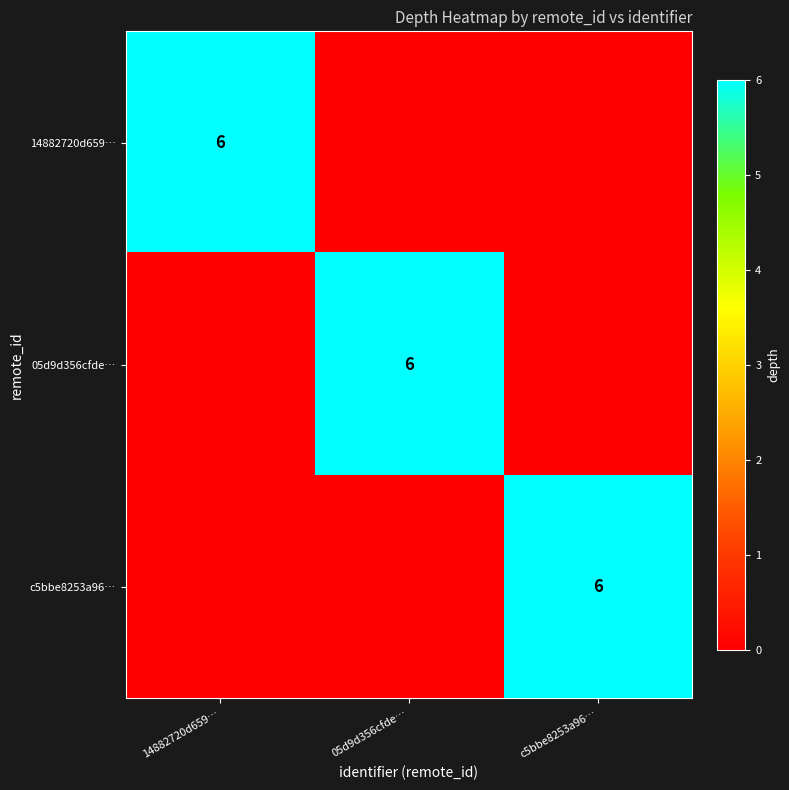

Is it true that c5bbe8253a96… equals 6 at c5bbe8253a96…?

True